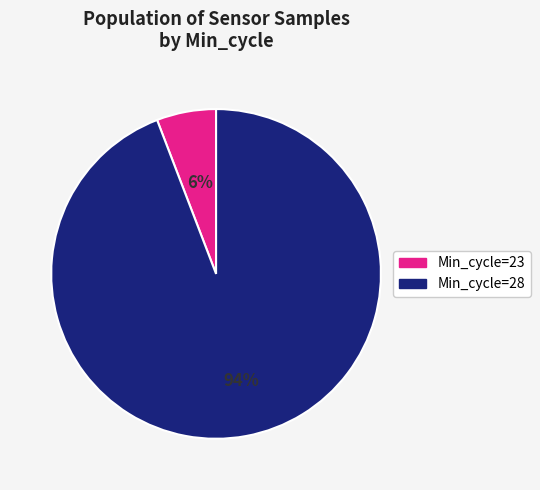

Is there a majority slice in this chart?

Yes